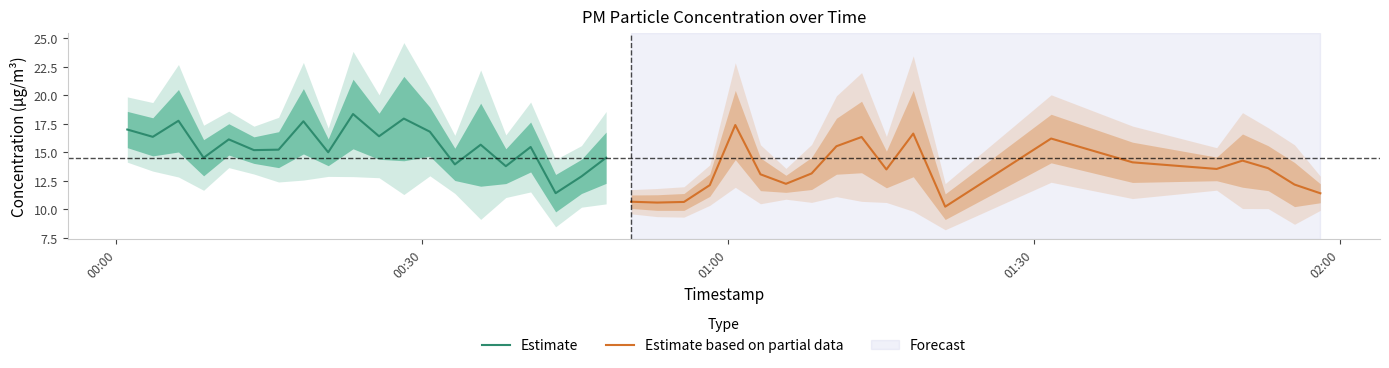

What is the highest value of the Estimate series?

18.4